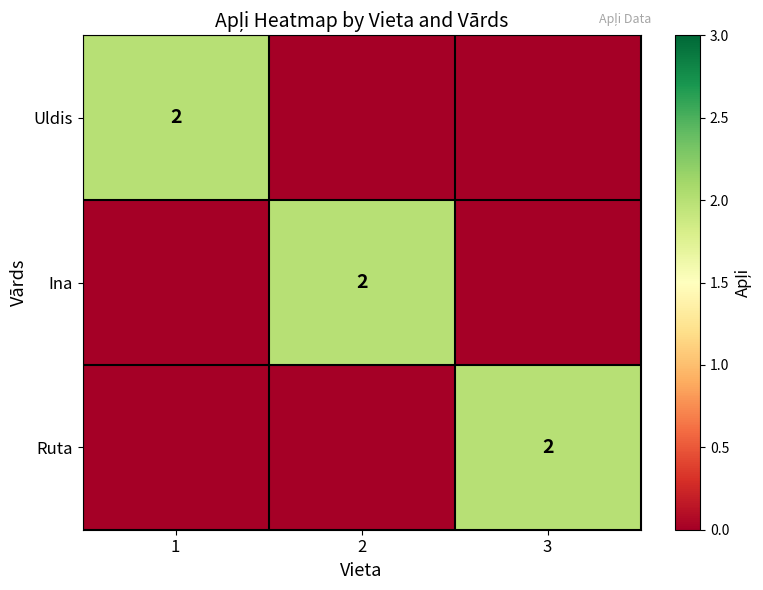

True or false: Ruta has a value of 2 at 3.

True